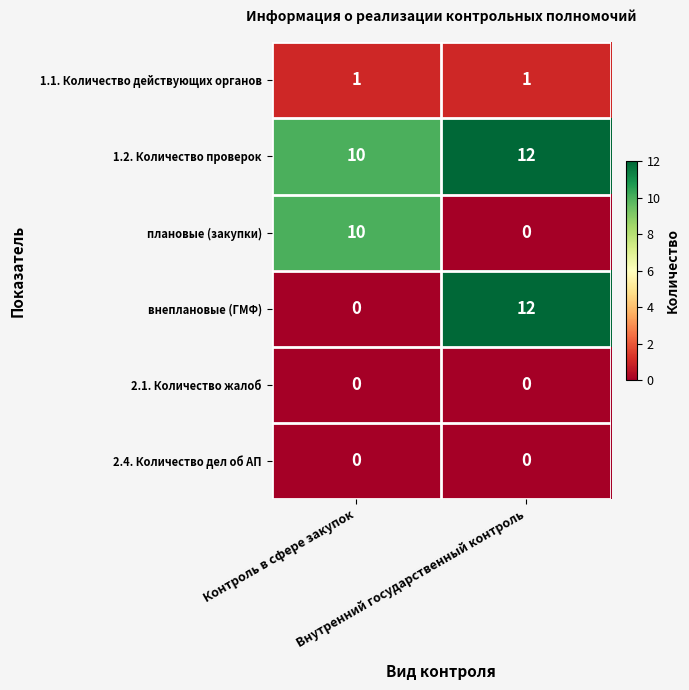

Which series has the widest spread of values?

внеплановые (ГМФ)